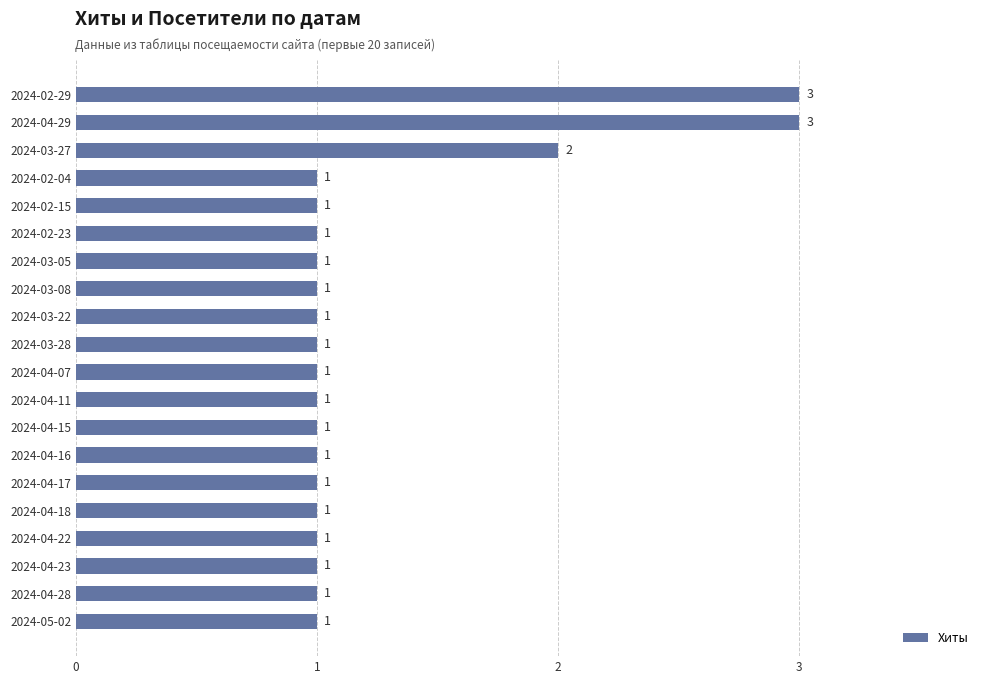

What is the greatest value displayed?

3